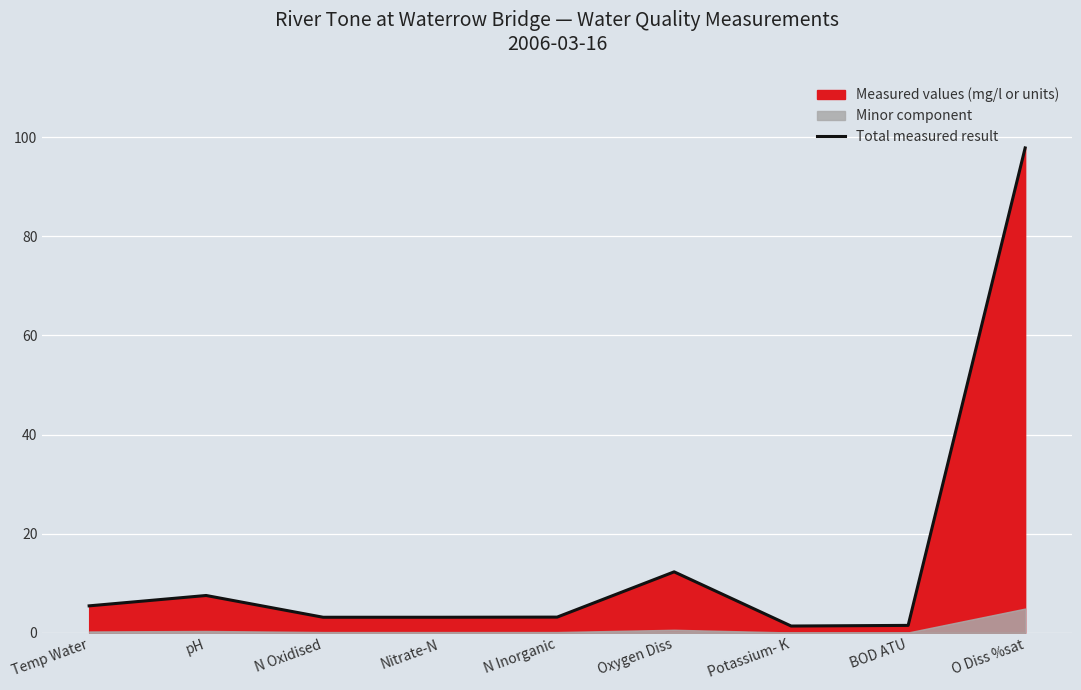

Reading right to left, what are all the values shown in this chart?

O Diss %sat=97.8	BOD ATU=1.5	Potassium- K=1.4	Oxygen Diss=12.3	N Inorganic=3.2	Nitrate-N=3.1	N Oxidised=3.1	pH=7.5	Temp Water=5.4